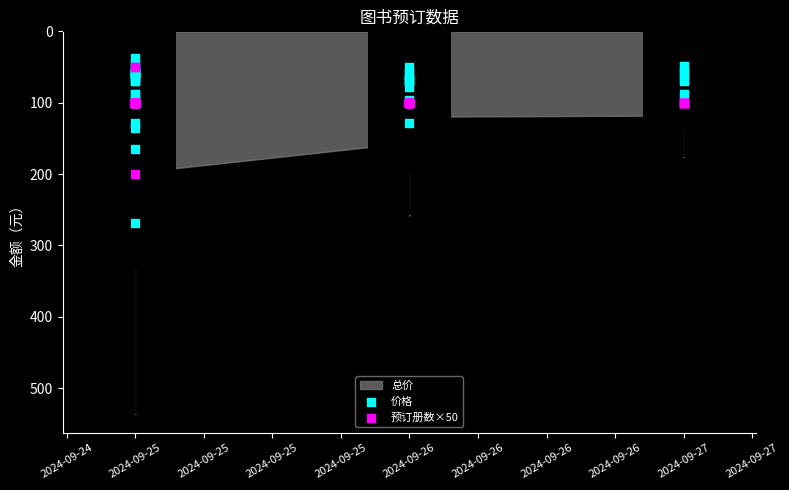

Is the value of 预订册数×50 at 2024-09-25 greater than the value of 价格 at 24?

Yes